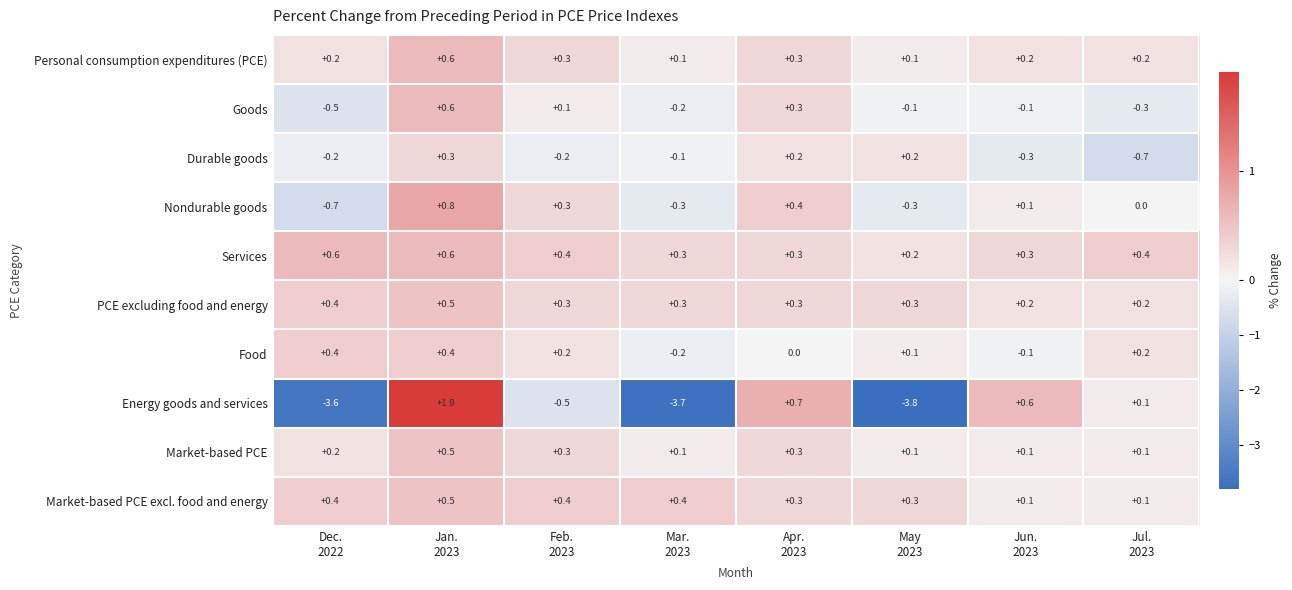

Which series changed the most between Jan.
2023 and Jun.
2023?

Energy goods and services